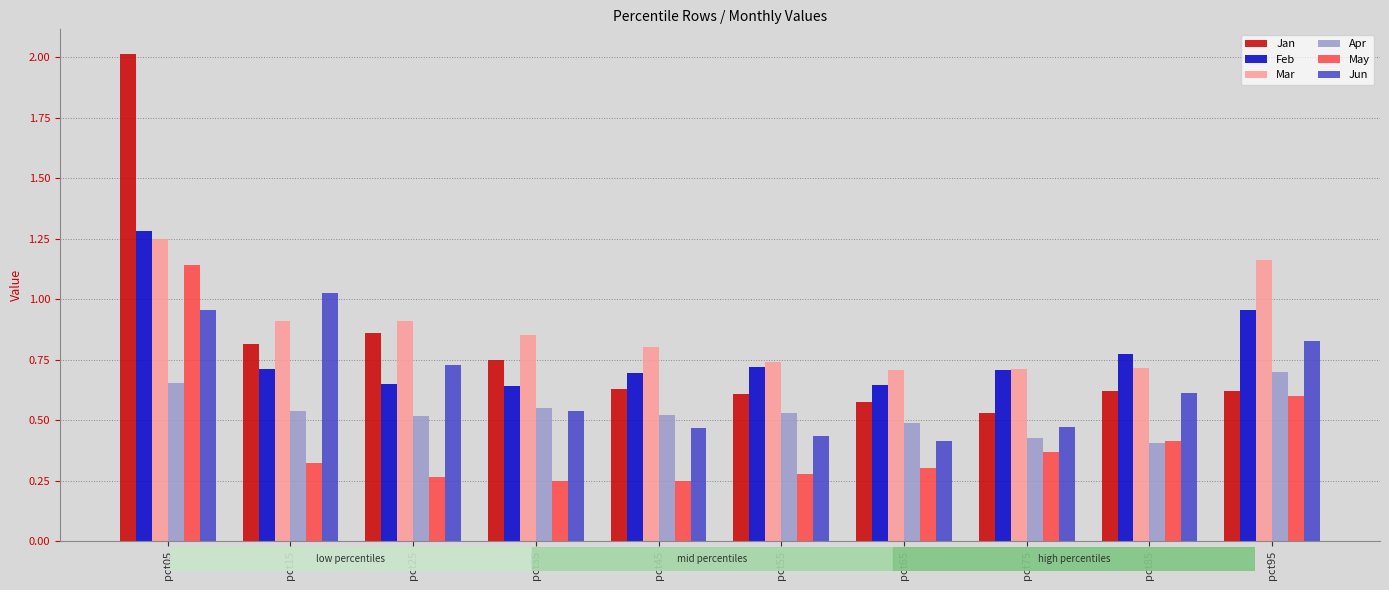

What are all the series names shown in the legend?

Jan, Feb, Mar, Apr, May, Jun